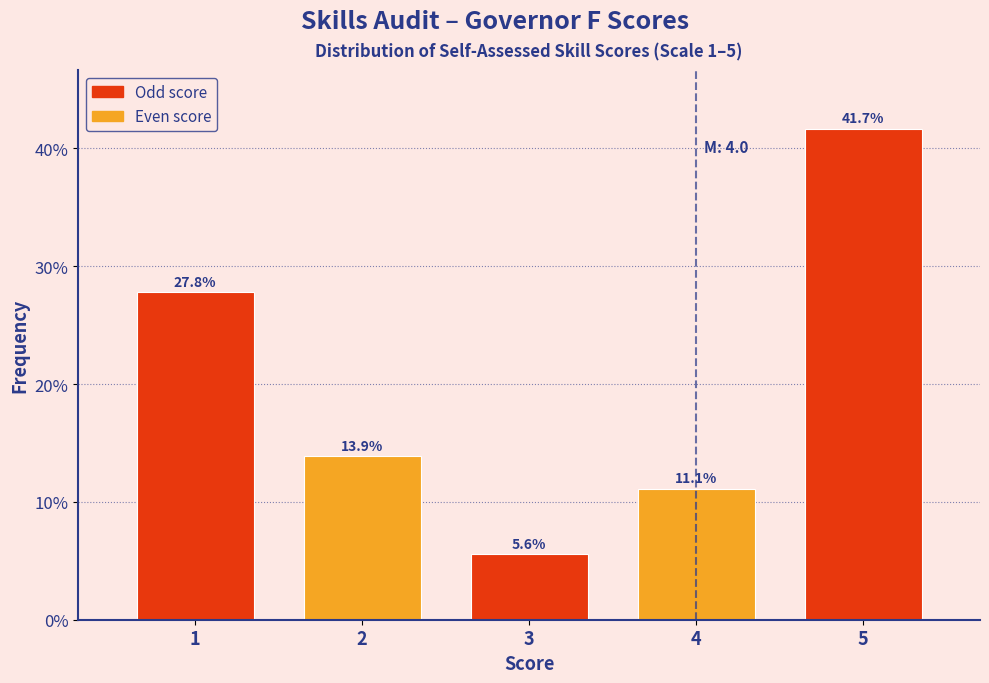

Reading left to right, extract all data points from this chart.

27.8	13.9	5.6	11.1	41.7